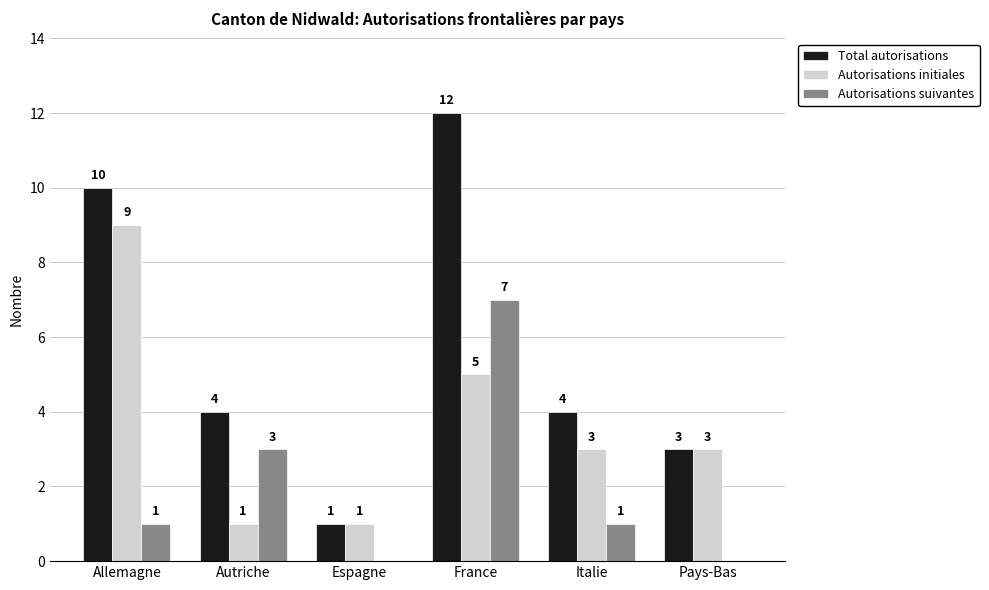

How many groups of bars are there?

6